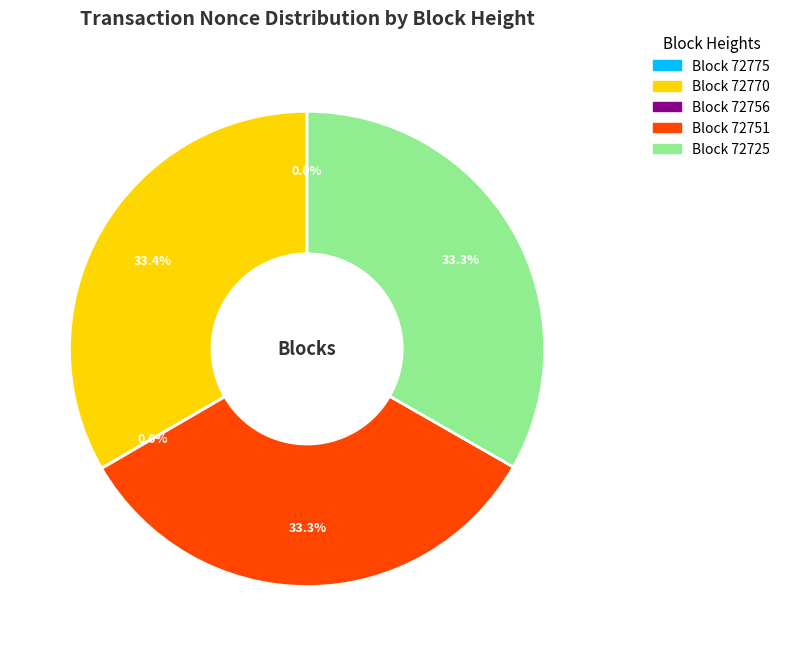

The 72751 slice represents 23% of the pie. True or false?

False